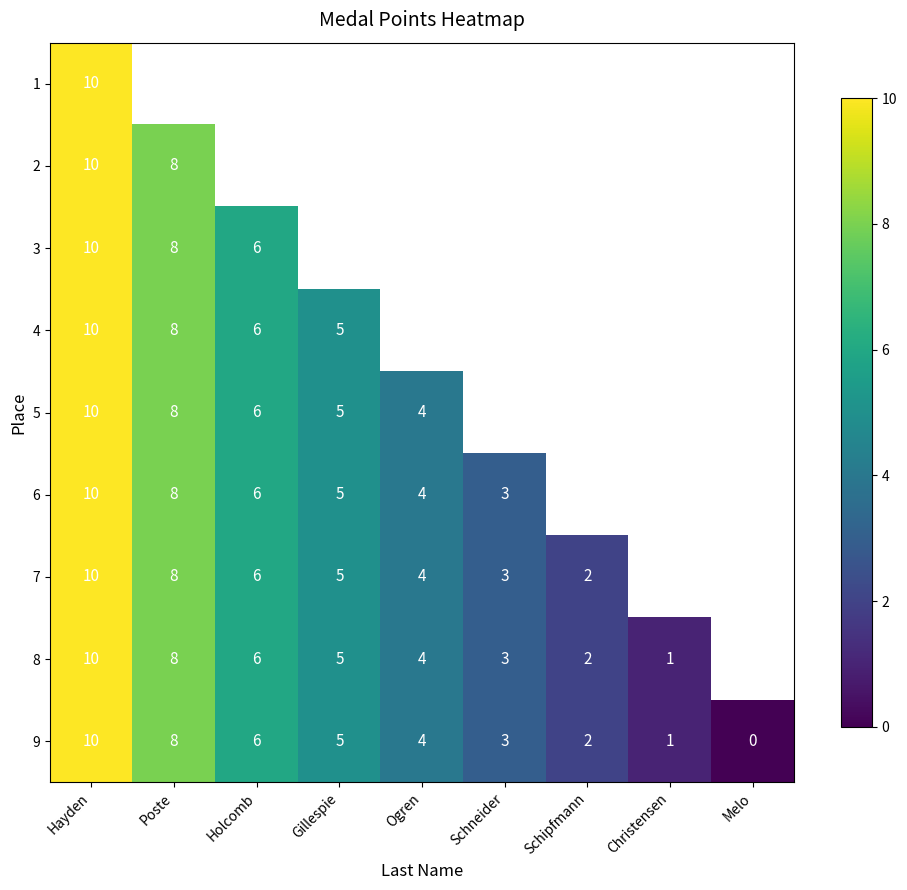

Between Schneider and Poste, which is larger?

Poste